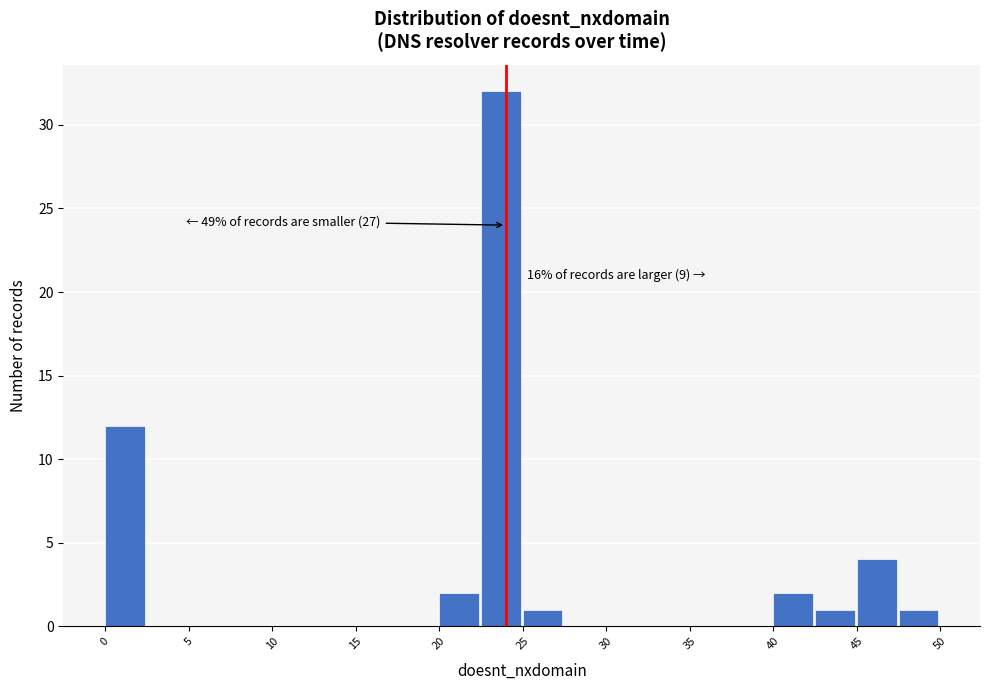

Over which range of the x-axis is the bar tallest?

22.5 to 25.0